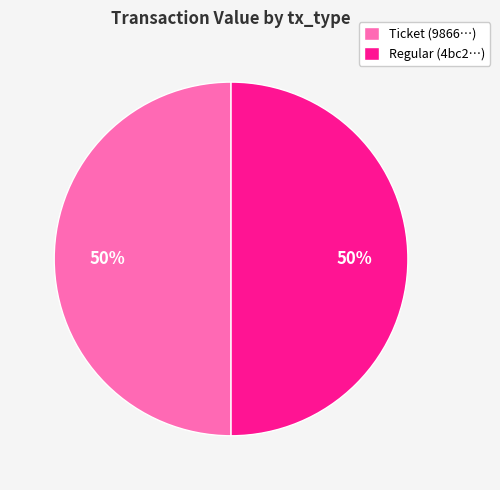

The Regular (4bc2…) slice represents 40% of the pie. True or false?

False